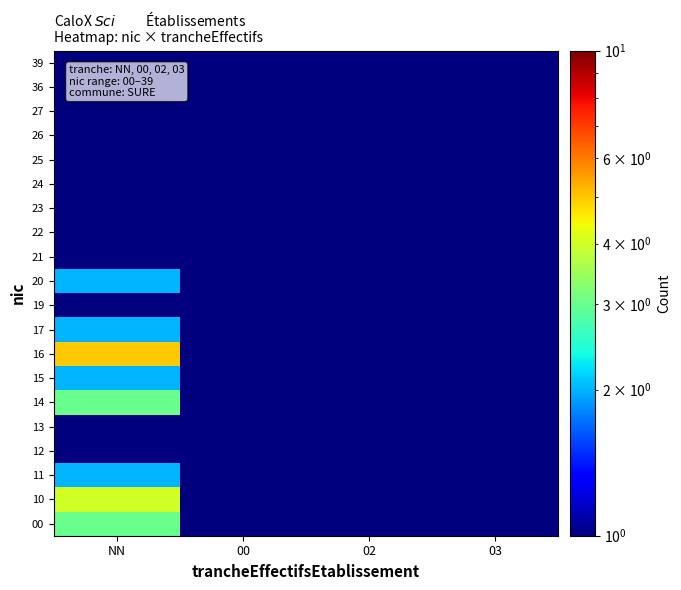

At which category does the chart reach its peak across all series?

NN